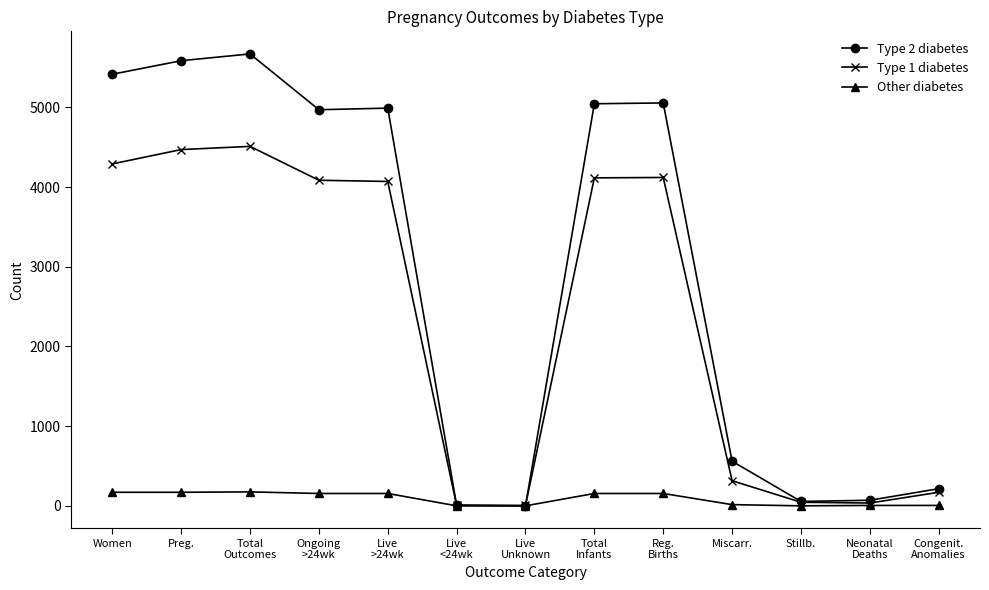

What is the maximum value shown in the chart?

5670